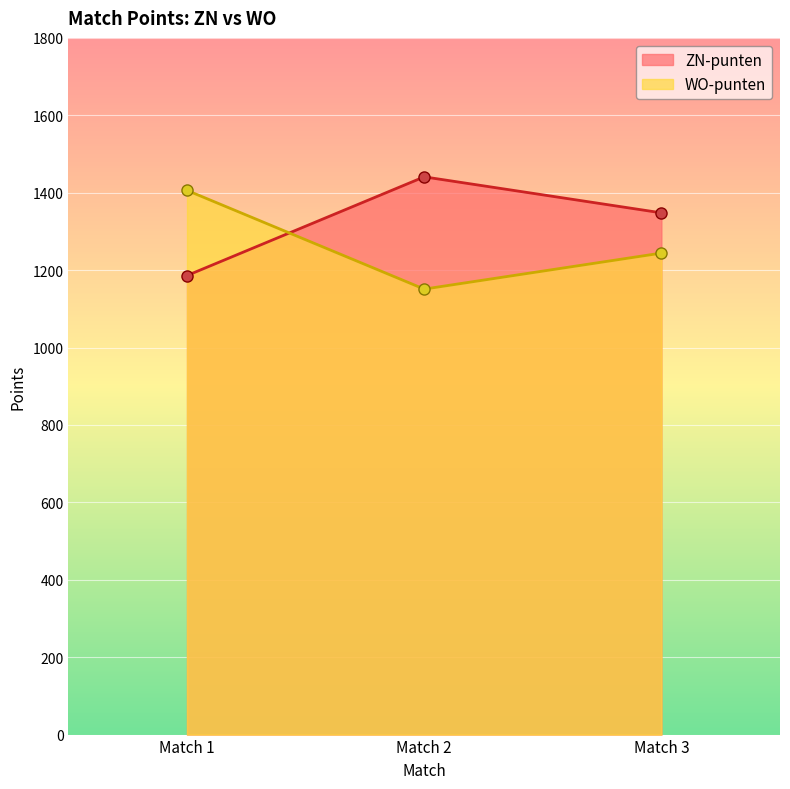

Reading left to right, list all the values displayed in this chart.

ZN-punten: Match 1=1186	Match 2=1441	Match 3=1348
WO-punten: Match 1=1406	Match 2=1151	Match 3=1244